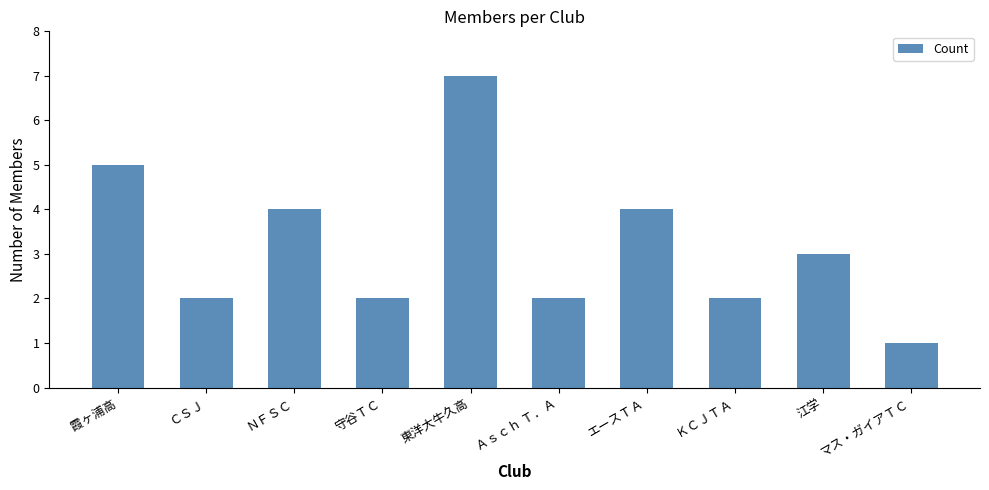

Read the value at 東洋大牛久高.

7